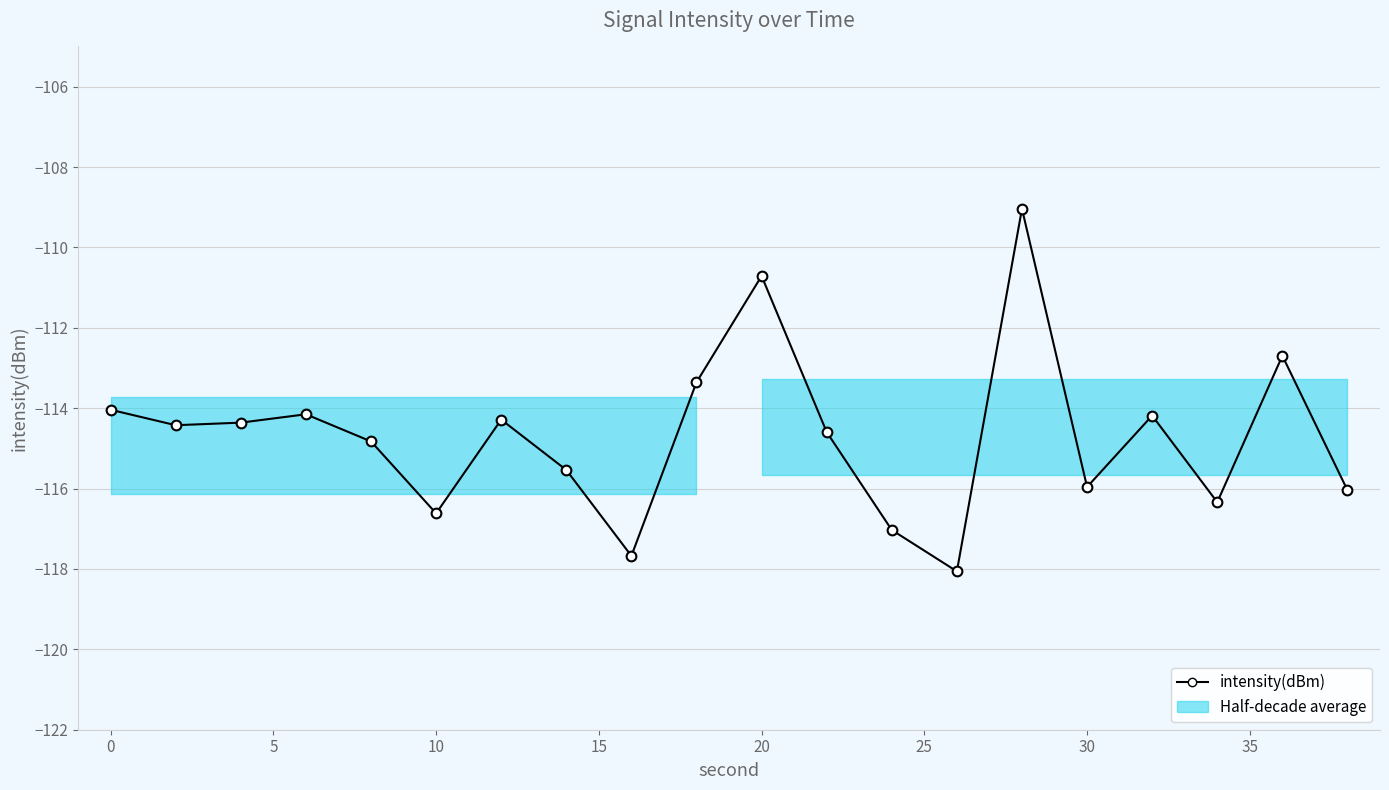

Reading right to left, transcribe all the data shown in this chart.

-116.0	-112.7	-116.3	-114.2	-116.0	-109.0	-118.1	-117.0	-114.6	-110.7	-113.4	-117.7	-115.5	-114.3	-116.6	-114.8	-114.2	-114.4	-114.4	-114.0